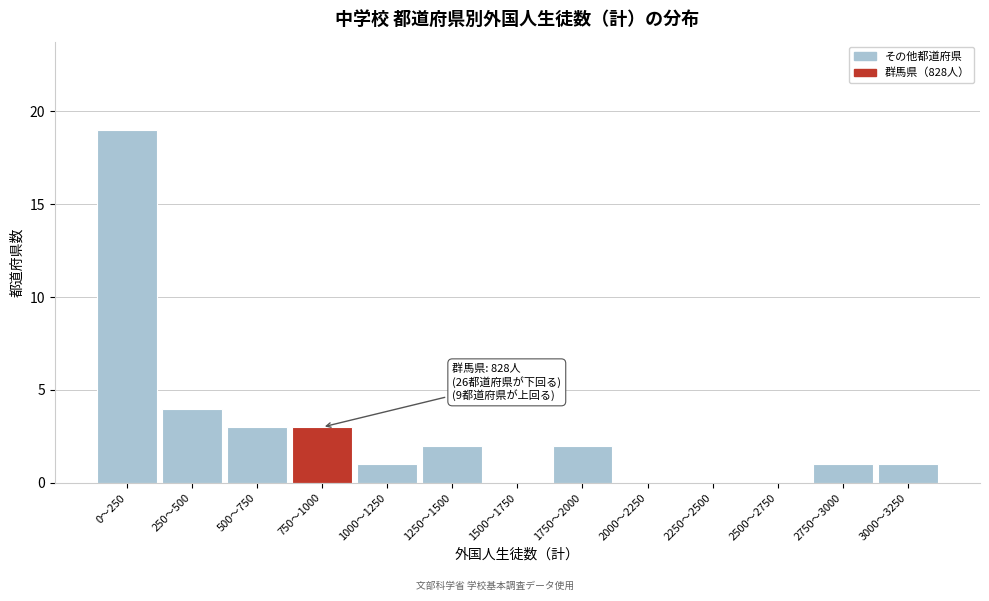

Reading right to left, transcribe all the data shown in this chart.

3000〜3250=1	2750〜3000=1	2500〜2750=0	2250〜2500=0	2000〜2250=0	1750〜2000=2	1500〜1750=0	1250〜1500=2	1000〜1250=1	750〜1000=3	500〜750=3	250〜500=4	0〜250=19